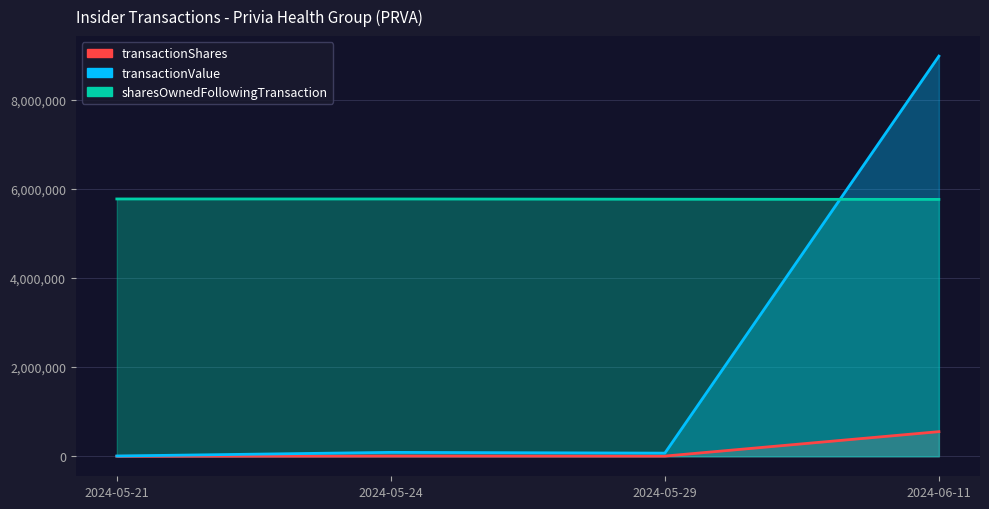

Is the value of transactionValue at 2024-05-24 greater than the value of transactionShares at 2024-05-21?

Yes